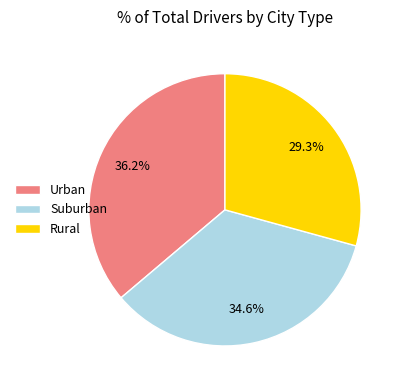

Rank the categories by value from lowest to highest.

Rural, Suburban, Urban